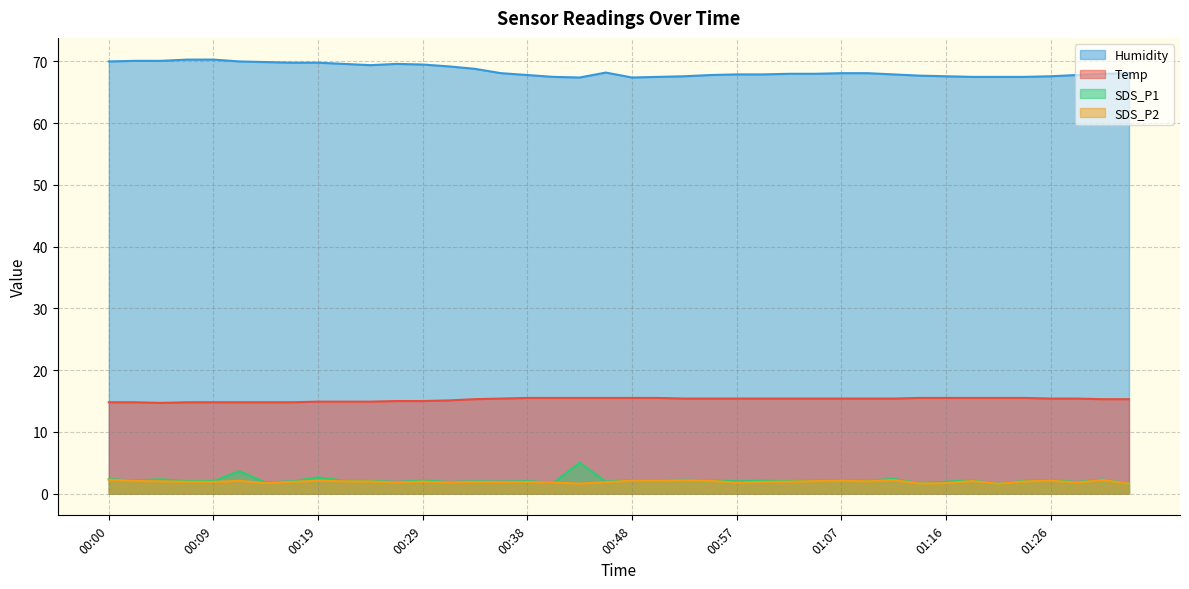

True or false: SDS_P1 and Temp cross at least once.

False